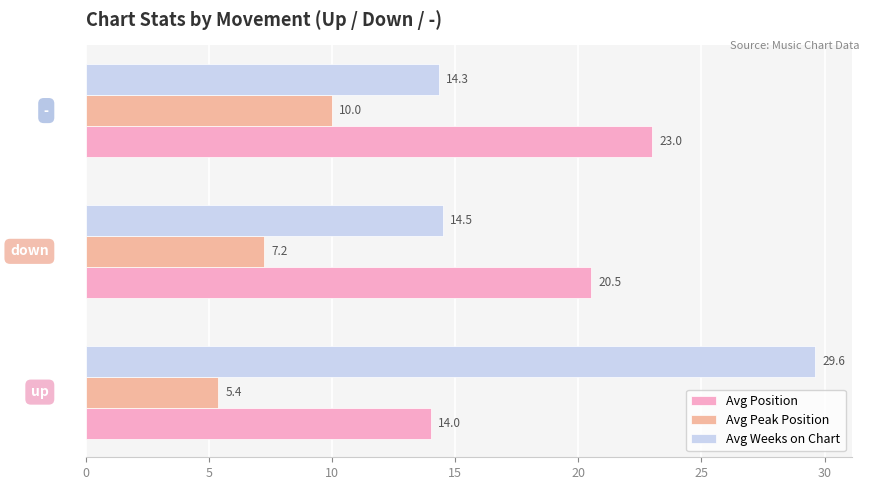

Rank the series by their maximum value, from lowest to highest.

Avg Peak Position, Avg Position, Avg Weeks on Chart